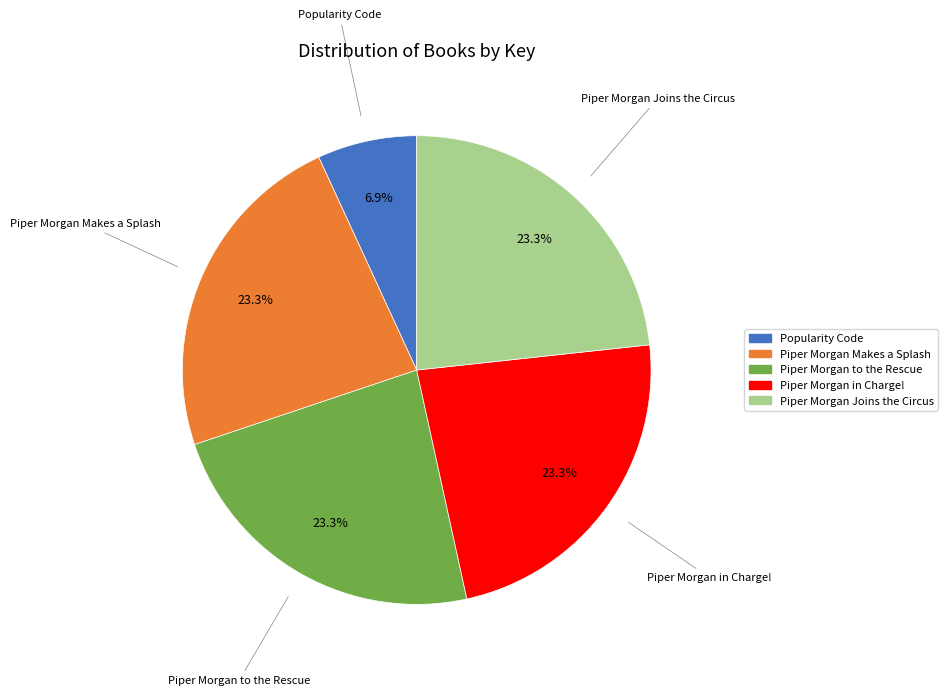

What is the smallest slice in the pie chart?

Popularity Code